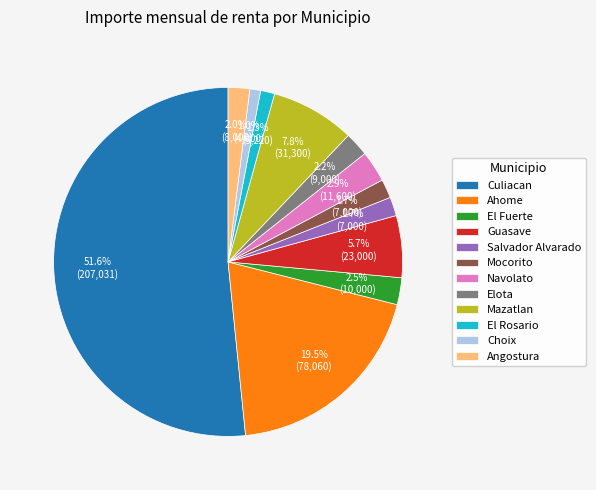

What percentage is NOT represented by Mocorito?

98.3%